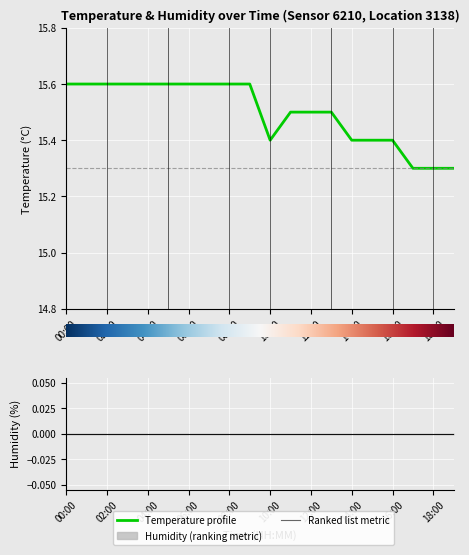

What is the value of the 15th point from the left?

15.4